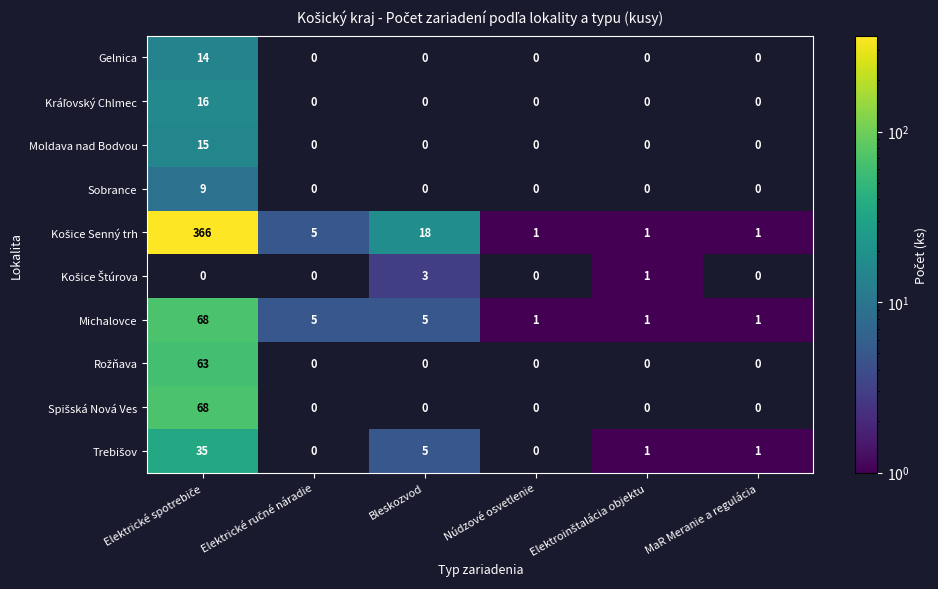

What is the average value of the Michalovce series?

14